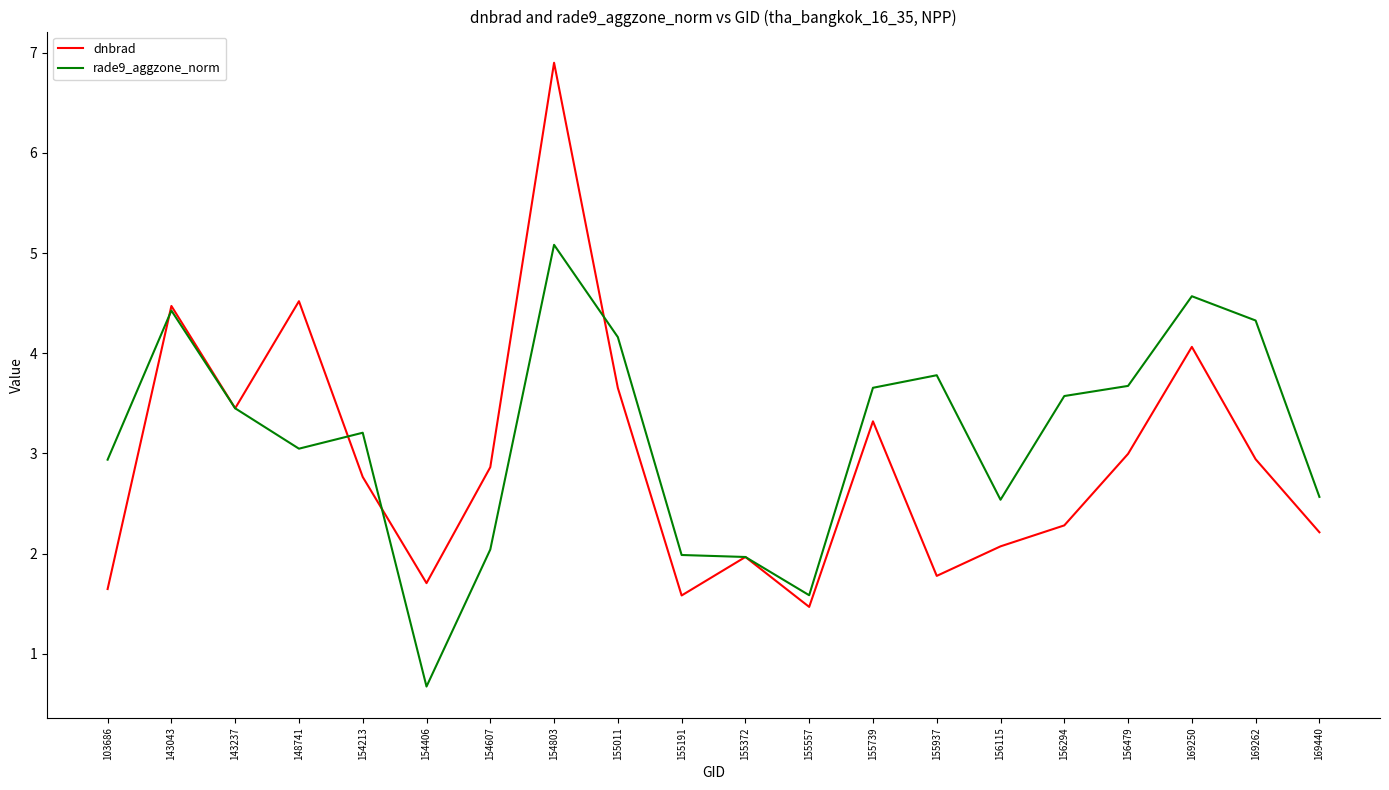

After their last crossing, which series has the higher values: rade9_aggzone_norm or dnbrad?

rade9_aggzone_norm